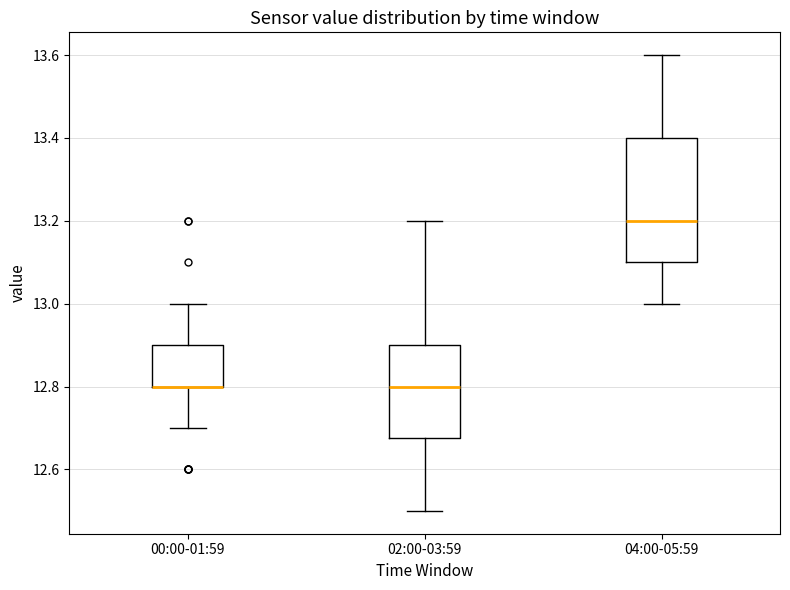

Reading left to right, transcribe this box plot: for each box, give where its median line is, the range the box spans, and where its two whiskers end, as read against the y-axis. The values are not printed on the chart, so give them approximately, as read against the axis.

00:00-01:59: median 12.80 (drawn on the box's lower edge), box 12.80 to 12.90, whiskers 12.70 to 13.00
02:00-03:59: median 12.80, box 12.68 to 12.90, whiskers 12.50 to 13.20
04:00-05:59: median 13.20, box 13.10 to 13.40, whiskers 13.00 to 13.60